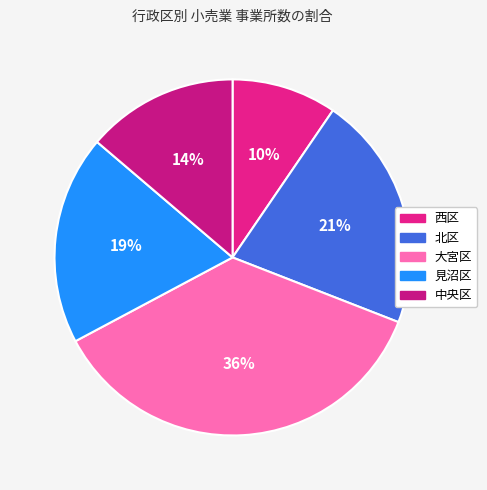

Does 中央区 account for over 50% of the chart?

No